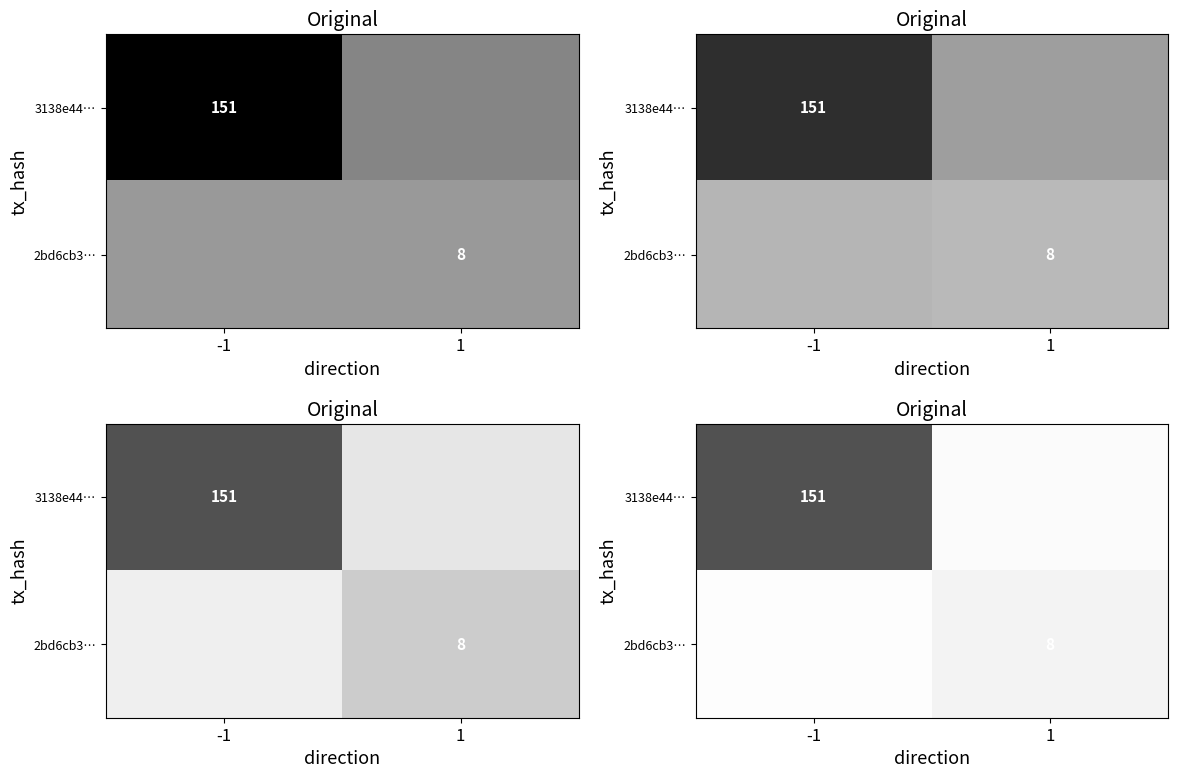

The value of row_1 at -1 is 3.5. True or false?

False